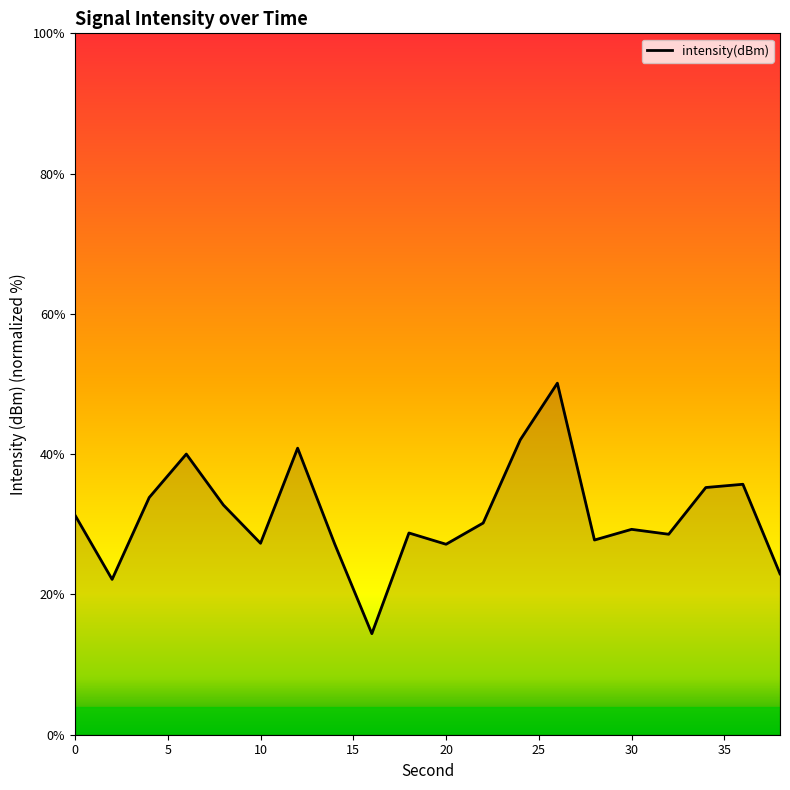

What is the minimum value shown in the chart?

14.4